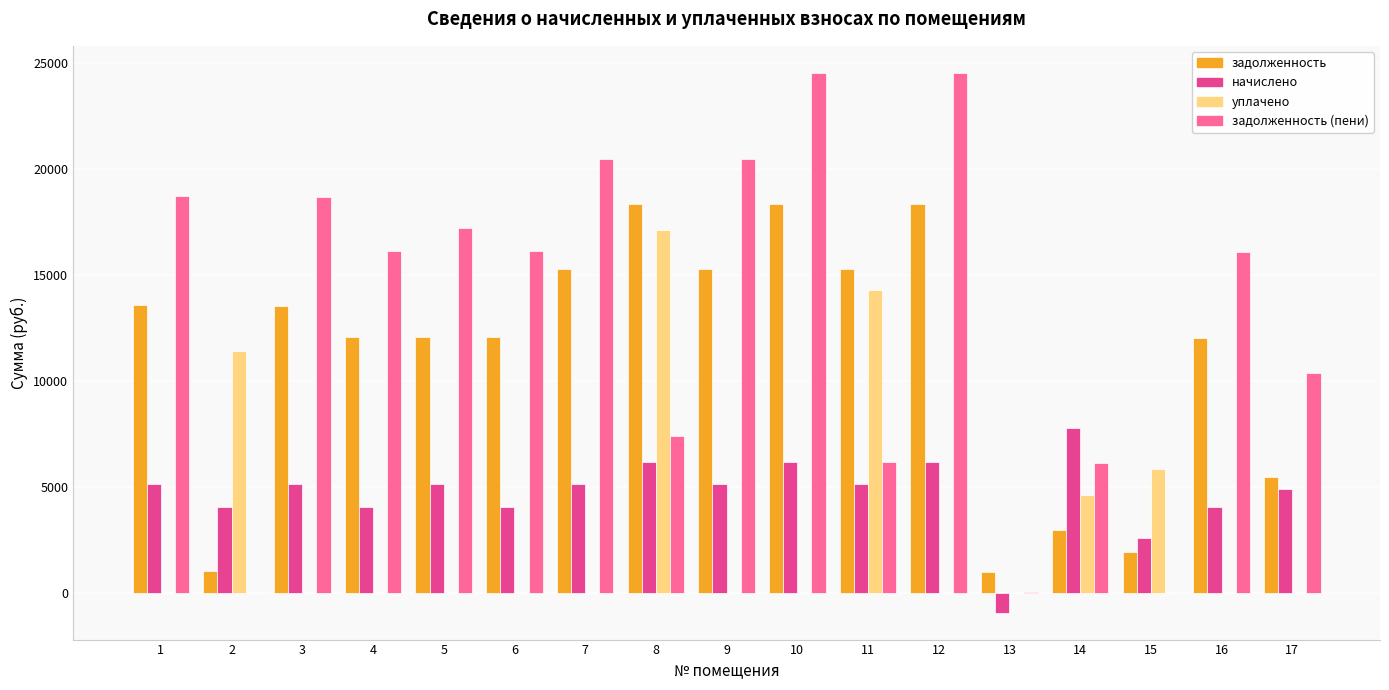

Between 2 and 4, which series saw the biggest shift?

задолженность (пени)